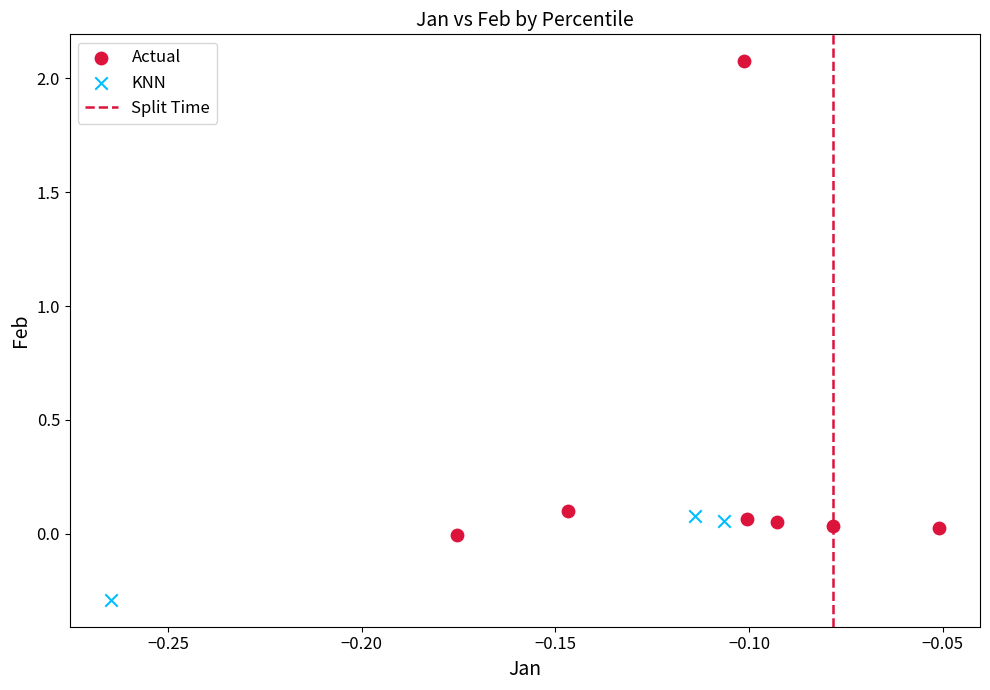

Which series has the widest spread of Y values?

Actual